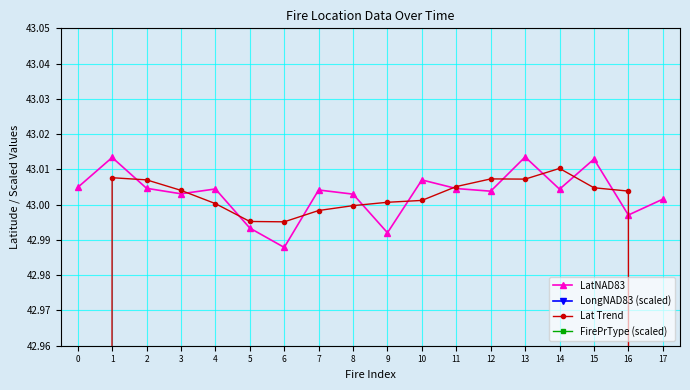

Reading left to right, what are all the values shown in this chart?

LatNAD83: 0=43.0	1=43.0	2=43.0	3=43.0	4=43.0	5=43.0	6=43.0	7=43.0	8=43.0	9=43.0	10=43.0	11=43.0	12=43.0	13=43.0	14=43.0	15=43.0	16=43.0	17=43.0
LongNAD83 (scaled): 0=13.6	1=13.6	2=13.6	3=13.6	4=13.6	5=13.6	6=13.6	7=13.6	8=13.6	9=13.6	10=13.6	11=13.6	12=13.6	13=13.6	14=13.6	15=13.6	16=13.6	17=13.6
Lat Trend: 0=28.7	1=43.0	2=43.0	3=43.0	4=43.0	5=43.0	6=43.0	7=43.0	8=43.0	9=43.0	10=43.0	11=43.0	12=43.0	13=43.0	14=43.0	15=43.0	16=43.0	17=28.7
FirePrType (scaled): 0=11.0	1=11.0	2=11.0	3=11.0	4=11.0	5=11.0	6=11.0	7=11.0	8=11.0	9=11.0	10=11.0	11=11.0	12=11.0	13=11.0	14=11.0	15=11.0	16=11.0	17=11.0